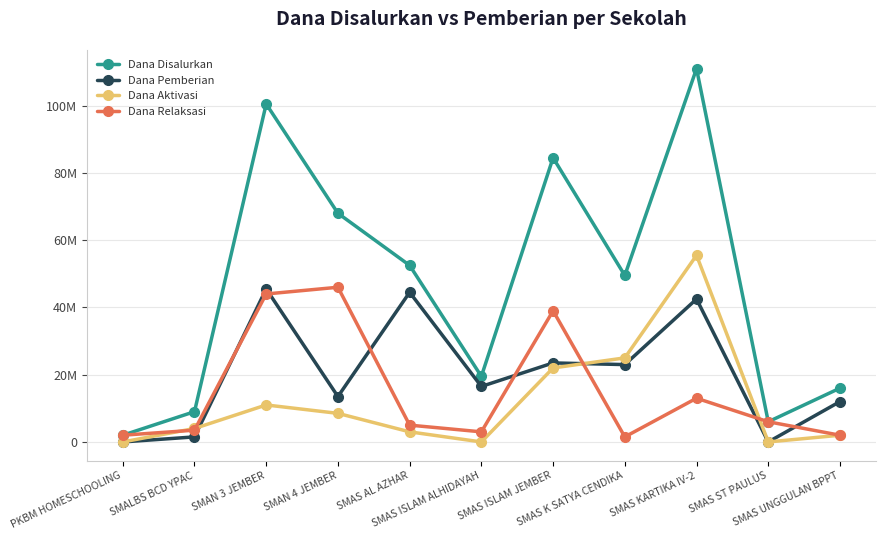

What is the difference between the Dana Disalurkan values at SMAN 4 JEMBER and SMALBS BCD YPAC?

59000000